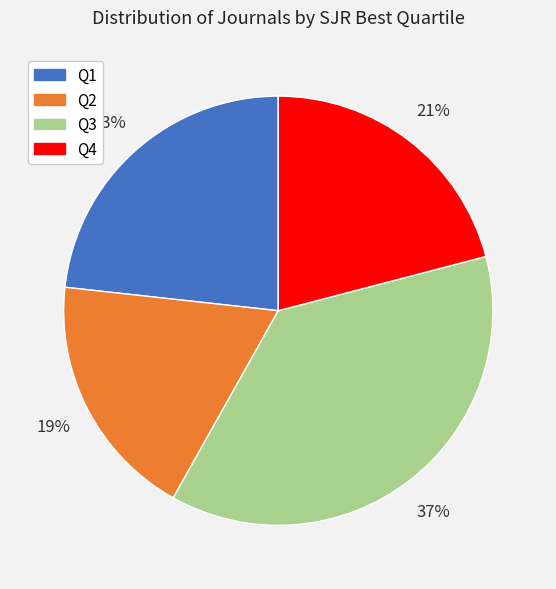

Which category has the biggest portion of the pie?

Q3